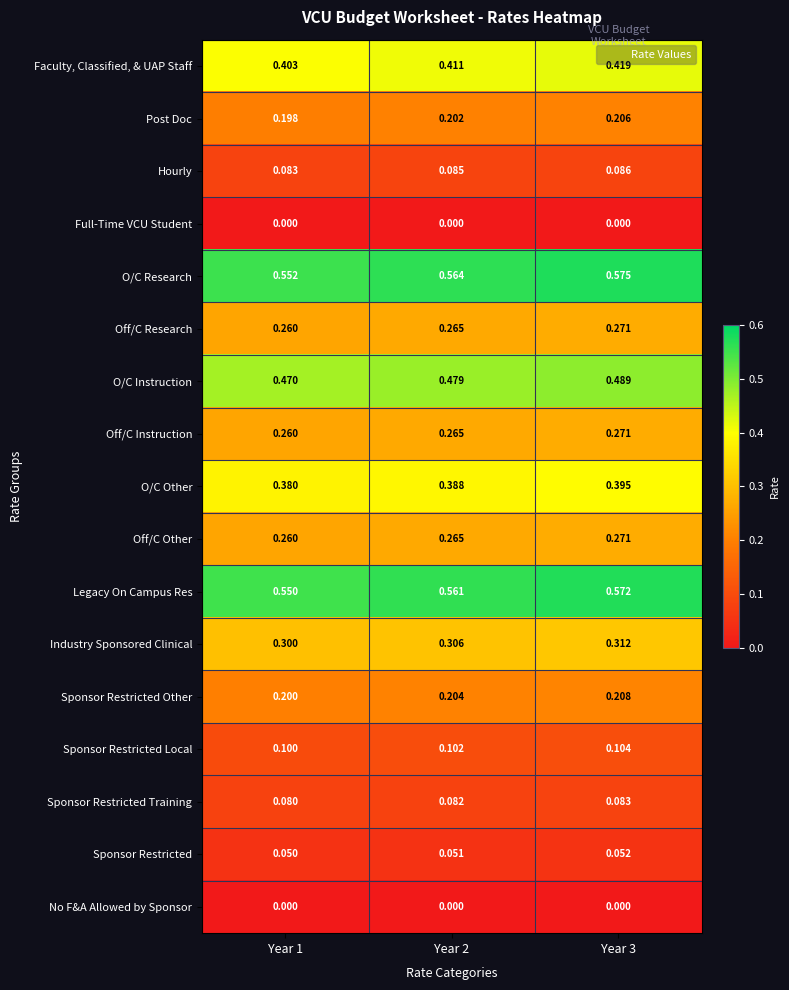

Which series has the largest range (max minus min)?

O/C Research